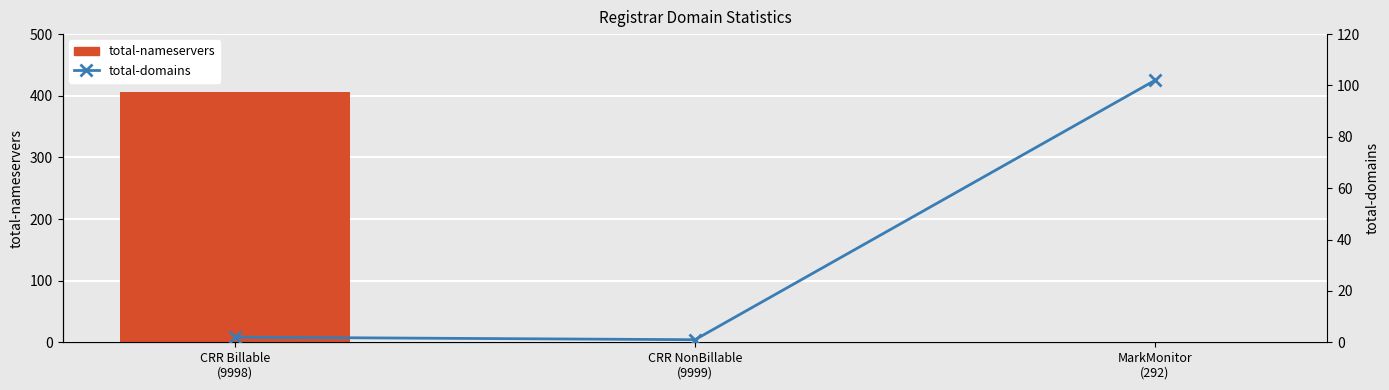

What is the highest value of the total-nameservers series?

406